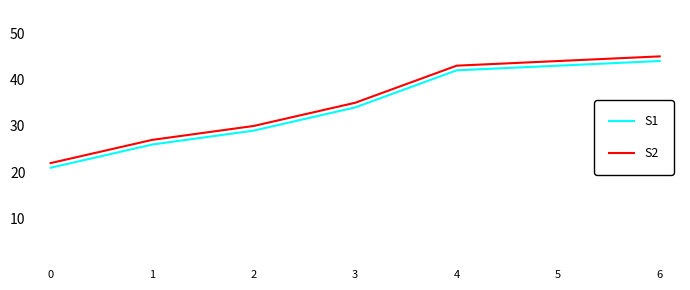

Is the value of S2 at 2 greater than the value of S1 at 1?

Yes